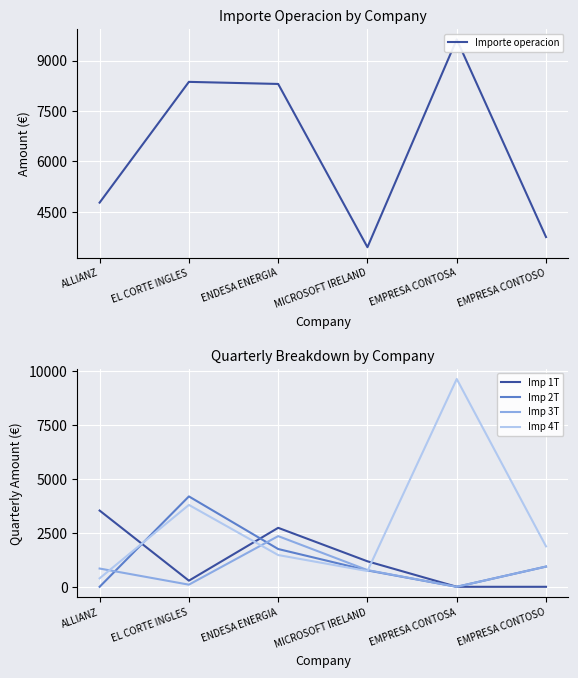

In Imp 2T, how many points are lower than both neighbors (excluding endpoints)?

1